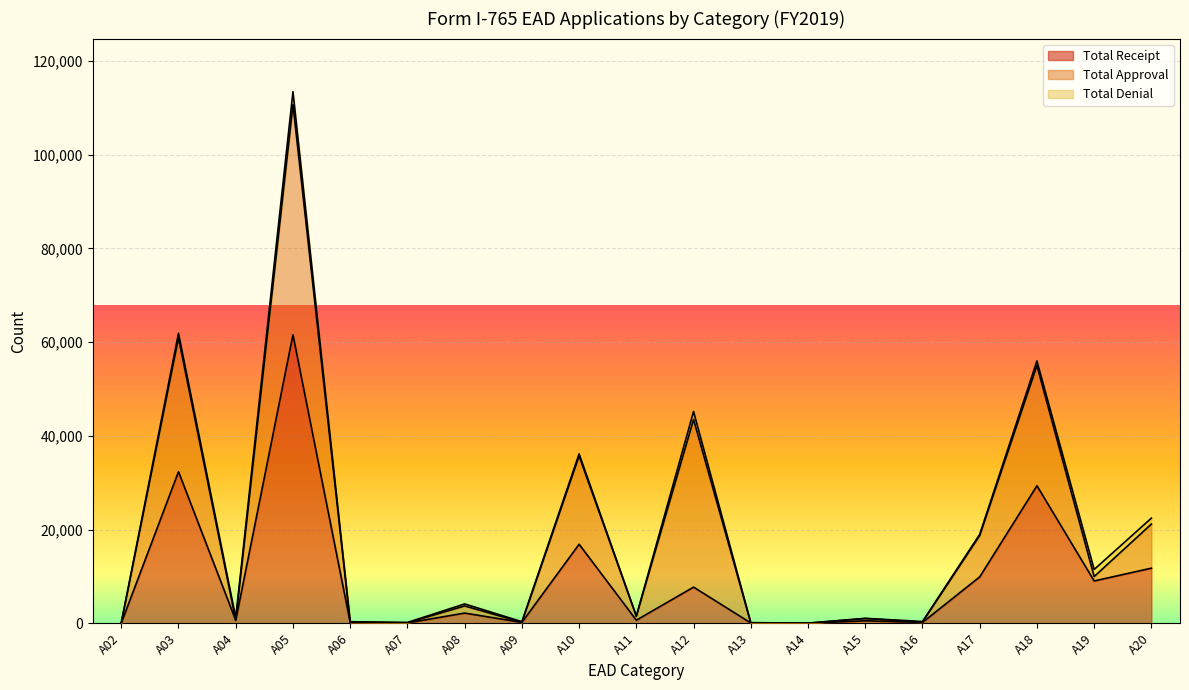

The Total Denial series shows 254 at A17. True or false?

True